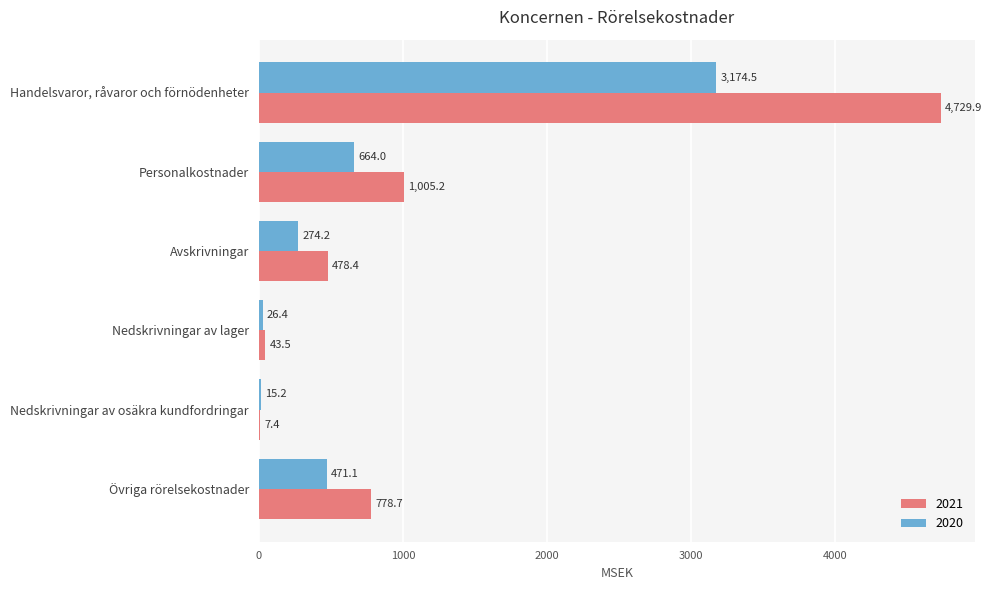

Is the value of 2021 at Avskrivningar greater than the value of 2020 at Handelsvaror, råvaror och förnödenheter?

No